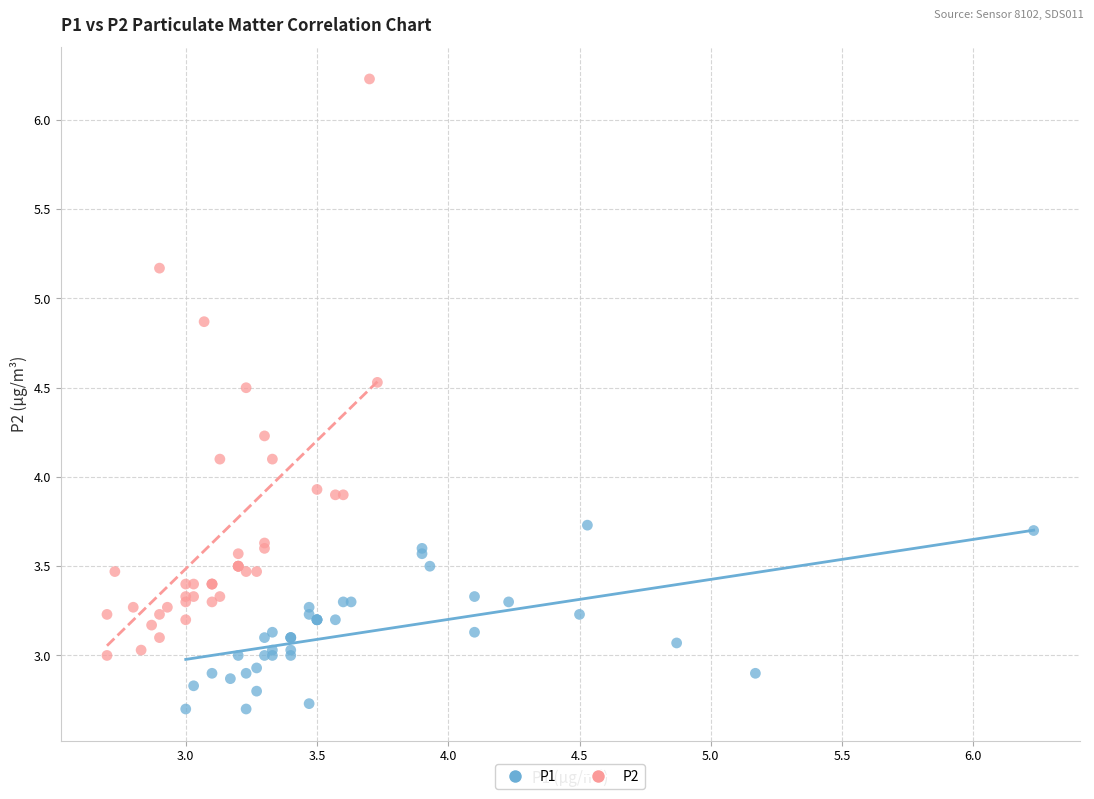

Which series has the widest spread of Y values?

P2